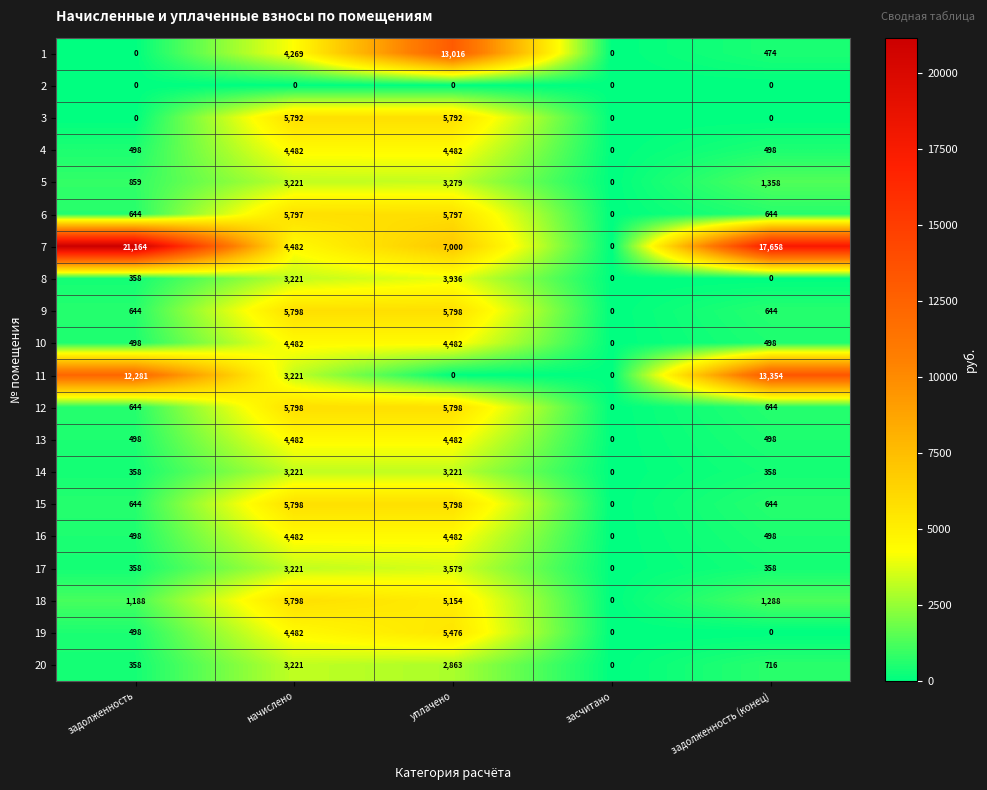

What is the difference between the highest and lowest values at задолженность (конец)?

17658